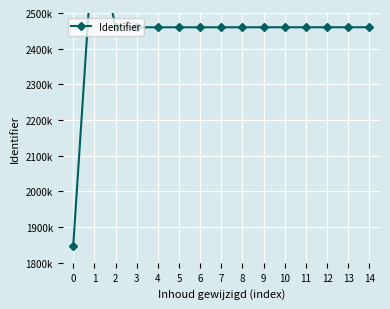

How many lines are shown in the chart?

1